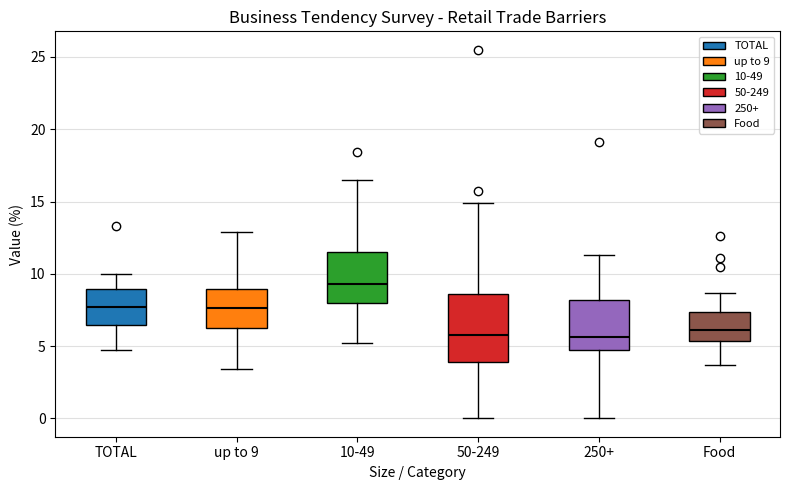

Where does the median line of the box for TOTAL sit on the y-axis? The values are not printed on the chart, so give them approximately, as read against the axis.

7.5